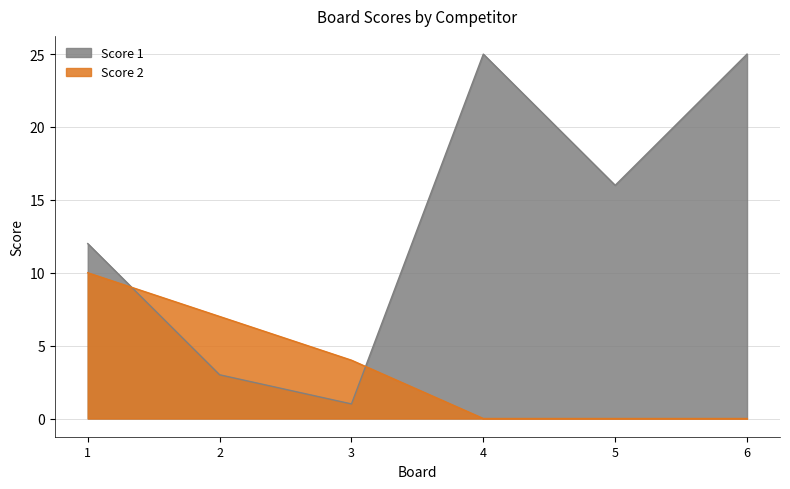

Between 5 and 1, which is larger?

5